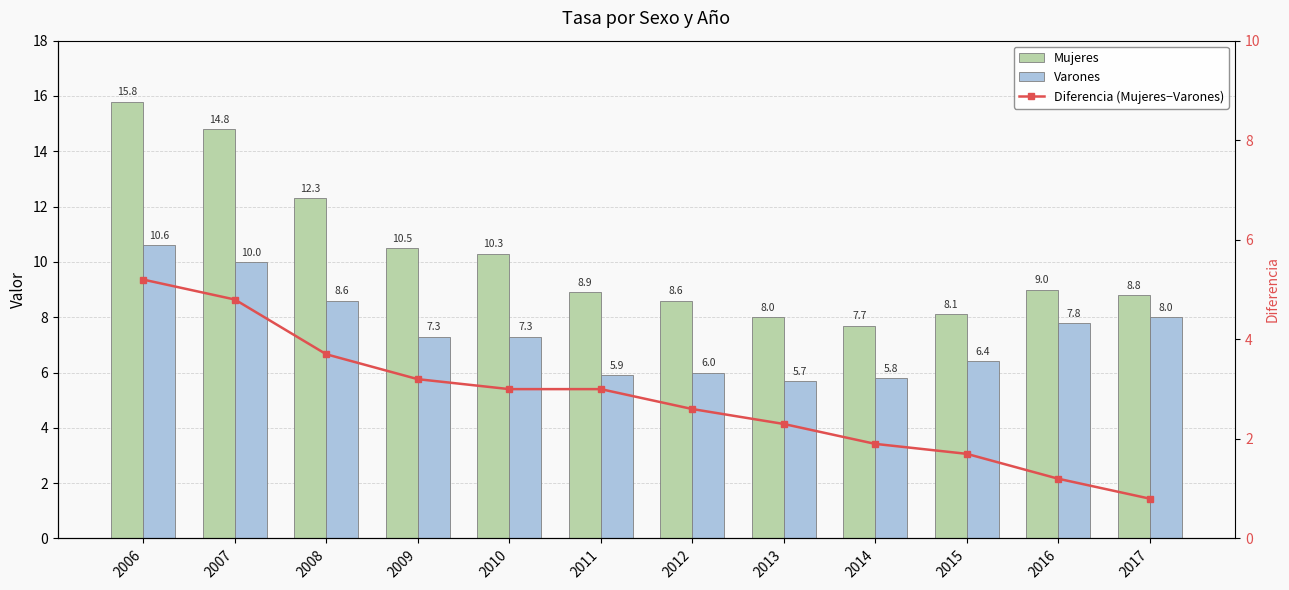

The Mujeres series shows 8.9 at 2011. True or false?

True